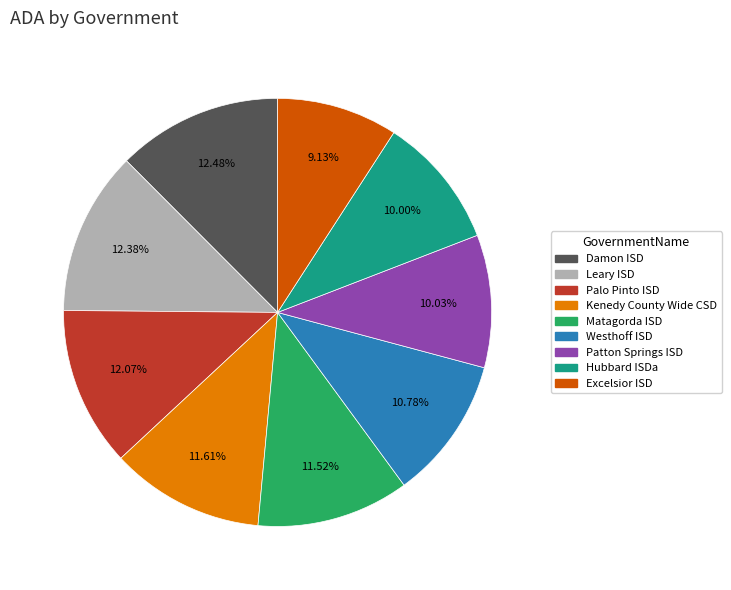

Is there a majority slice in this chart?

No